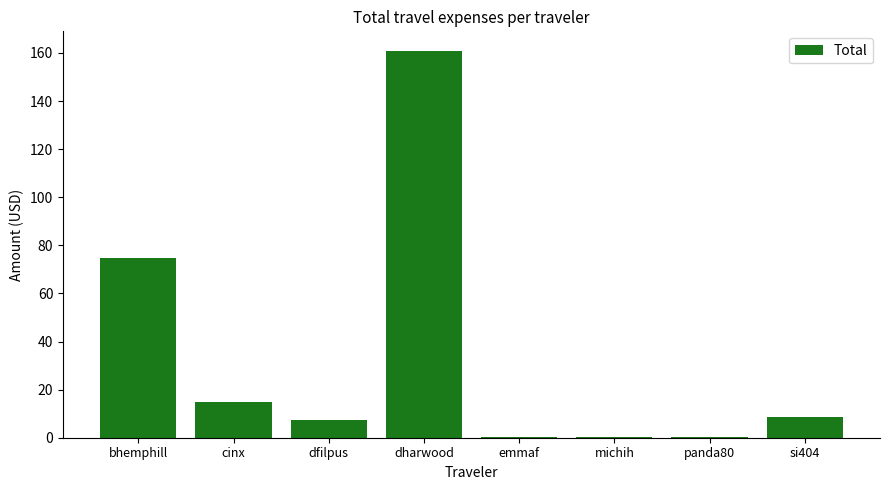

Is it true that the value at cinx is 20.3?

False